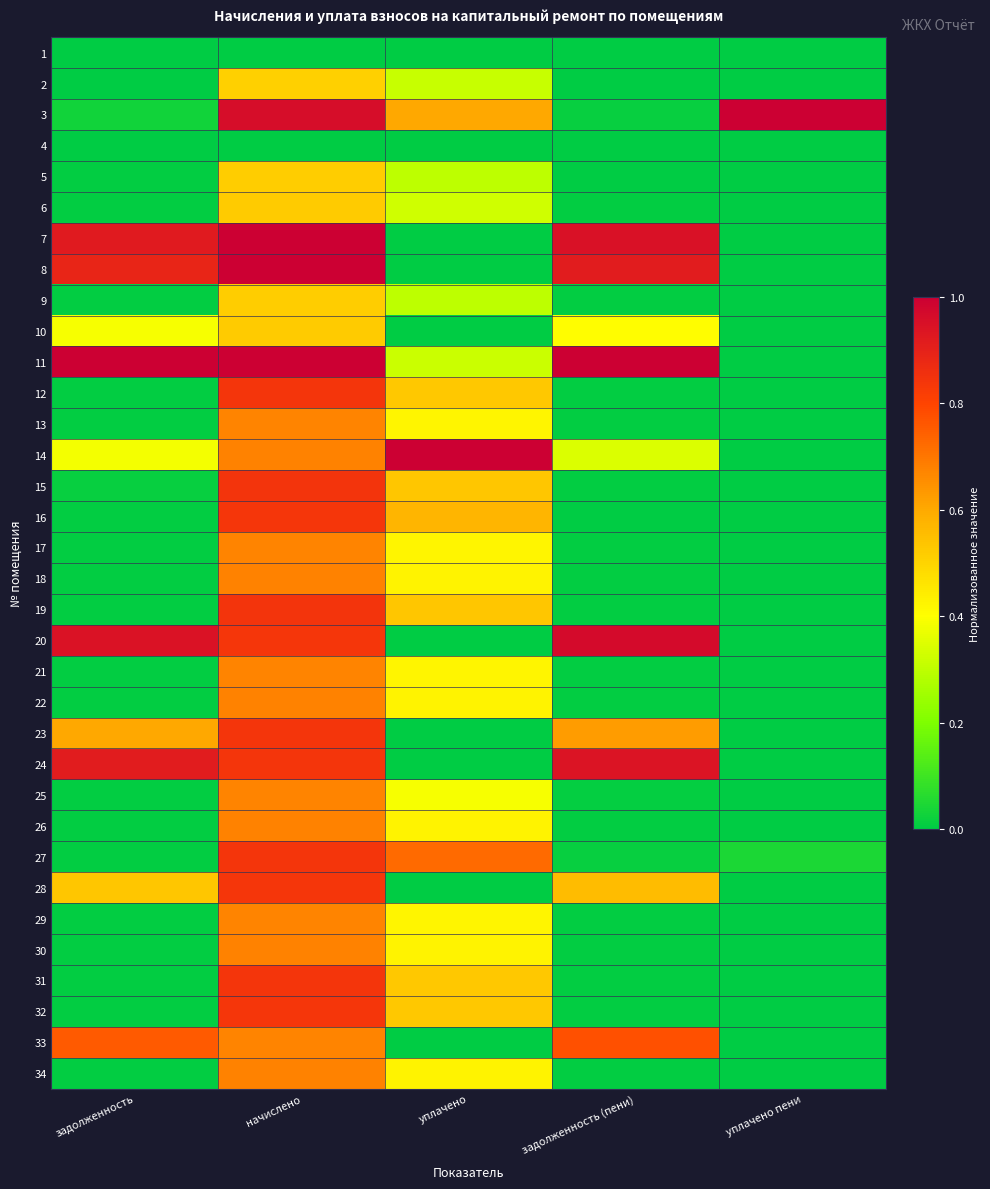

Reading right to left, extract all data points from this chart.

1: уплачено пени=0.0	задолженность (пени)=0.0	уплачено=0.0	начислено=0.0	задолженность=0.0
2: уплачено пени=0.0	задолженность (пени)=0.0	уплачено=0.3	начислено=0.5	задолженность=0.0
3: уплачено пени=1.0	задолженность (пени)=0.0	уплачено=0.6	начислено=1.0	задолженность=0.0
4: уплачено пени=0.0	задолженность (пени)=0.0	уплачено=0.0	начислено=0.0	задолженность=0.0
5: уплачено пени=0.0	задолженность (пени)=0.0	уплачено=0.3	начислено=0.5	задолженность=0.0
6: уплачено пени=0.0	задолженность (пени)=0.0	уплачено=0.3	начислено=0.5	задолженность=0.0
7: уплачено пени=0.0	задолженность (пени)=0.9	уплачено=0.0	начислено=1.0	задолженность=0.9
8: уплачено пени=0.0	задолженность (пени)=0.9	уплачено=0.0	начислено=1.0	задолженность=0.9
9: уплачено пени=0.0	задолженность (пени)=0.0	уплачено=0.3	начислено=0.5	задолженность=0.0
10: уплачено пени=0.0	задолженность (пени)=0.4	уплачено=0.0	начислено=0.5	задолженность=0.4
11: уплачено пени=0.0	задолженность (пени)=1.0	уплачено=0.3	начислено=1.0	задолженность=1.0
12: уплачено пени=0.0	задолженность (пени)=0.0	уплачено=0.5	начислено=0.8	задолженность=0.0
13: уплачено пени=0.0	задолженность (пени)=0.0	уплачено=0.4	начислено=0.7	задолженность=0.0
14: уплачено пени=0.0	задолженность (пени)=0.3	уплачено=1.0	начислено=0.7	задолженность=0.4
15: уплачено пени=0.0	задолженность (пени)=0.0	уплачено=0.5	начислено=0.8	задолженность=0.0
16: уплачено пени=0.0	задолженность (пени)=0.0	уплачено=0.6	начислено=0.8	задолженность=0.0
17: уплачено пени=0.0	задолженность (пени)=0.0	уплачено=0.4	начислено=0.7	задолженность=0.0
18: уплачено пени=0.0	задолженность (пени)=0.0	уплачено=0.4	начислено=0.7	задолженность=0.0
19: уплачено пени=0.0	задолженность (пени)=0.0	уплачено=0.5	начислено=0.8	задолженность=0.0
20: уплачено пени=0.0	задолженность (пени)=1.0	уплачено=0.0	начислено=0.8	задолженность=0.9
21: уплачено пени=0.0	задолженность (пени)=0.0	уплачено=0.4	начислено=0.7	задолженность=0.0
22: уплачено пени=0.0	задолженность (пени)=0.0	уплачено=0.4	начислено=0.7	задолженность=0.0
23: уплачено пени=0.0	задолженность (пени)=0.6	уплачено=0.0	начислено=0.8	задолженность=0.6
24: уплачено пени=0.0	задолженность (пени)=0.9	уплачено=0.0	начислено=0.8	задолженность=0.9
25: уплачено пени=0.0	задолженность (пени)=0.0	уплачено=0.4	начислено=0.7	задолженность=0.0
26: уплачено пени=0.0	задолженность (пени)=0.0	уплачено=0.4	начислено=0.7	задолженность=0.0
27: уплачено пени=0.0	задолженность (пени)=0.0	уплачено=0.7	начислено=0.8	задолженность=0.0
28: уплачено пени=0.0	задолженность (пени)=0.6	уплачено=0.0	начислено=0.8	задолженность=0.5
29: уплачено пени=0.0	задолженность (пени)=0.0	уплачено=0.4	начислено=0.7	задолженность=0.0
30: уплачено пени=0.0	задолженность (пени)=0.0	уплачено=0.4	начислено=0.7	задолженность=0.0
31: уплачено пени=0.0	задолженность (пени)=0.0	уплачено=0.5	начислено=0.8	задолженность=0.0
32: уплачено пени=0.0	задолженность (пени)=0.0	уплачено=0.5	начислено=0.8	задолженность=0.0
33: уплачено пени=0.0	задолженность (пени)=0.8	уплачено=0.0	начислено=0.7	задолженность=0.8
34: уплачено пени=0.0	задолженность (пени)=0.0	уплачено=0.4	начислено=0.7	задолженность=0.0